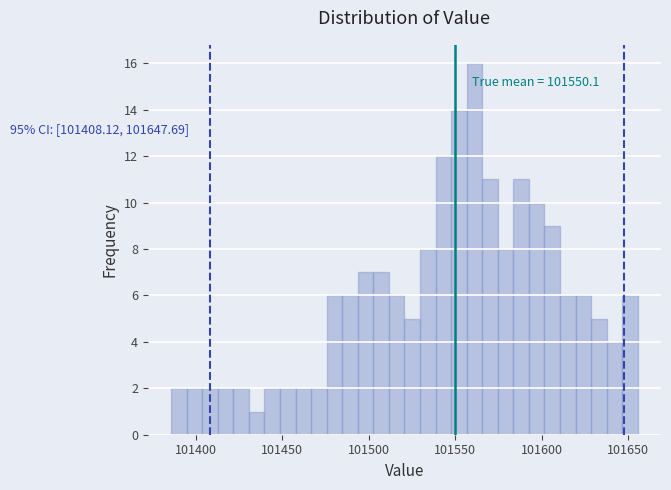

Around what value on the x-axis is the tallest bar? Give the approximate position of its centre, as read against the axis.

101560